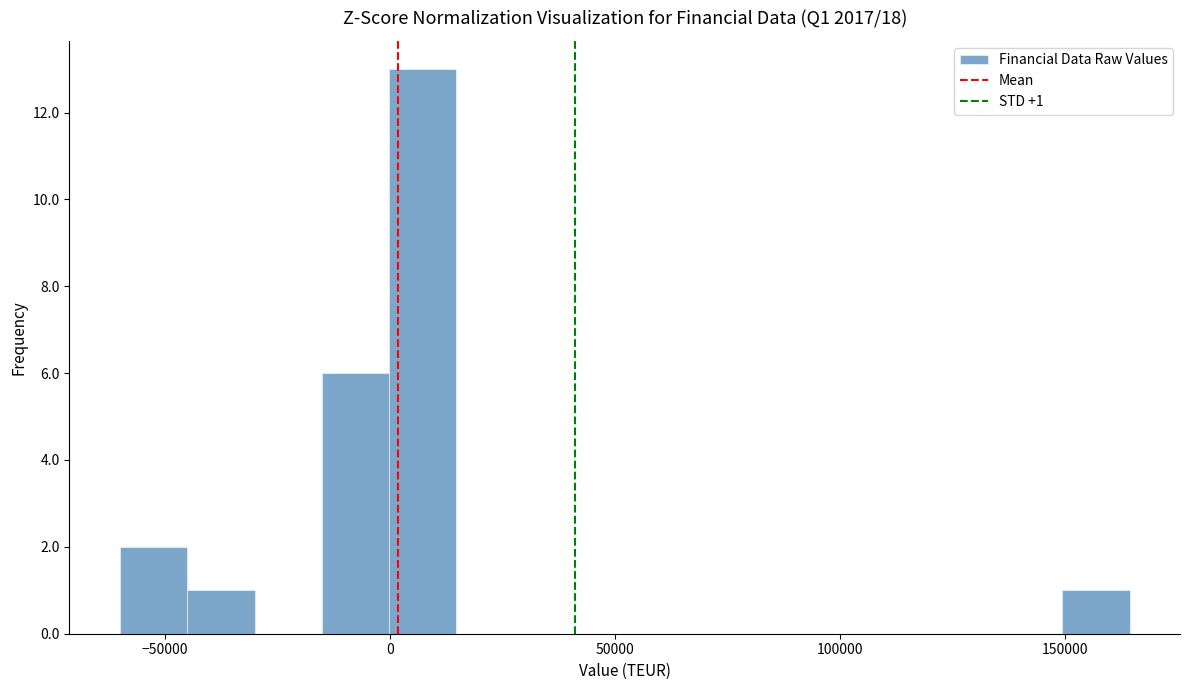

Read against the x-axis, roughly where is the centre of the tallest bar?

5000